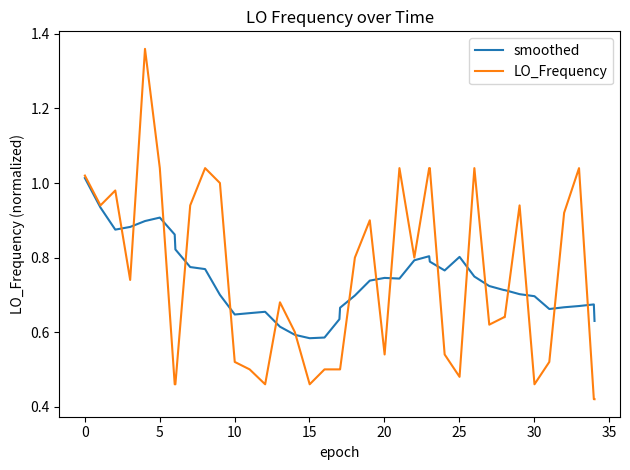

Rank the series by their maximum value, from highest to lowest.

LO_Frequency, smoothed